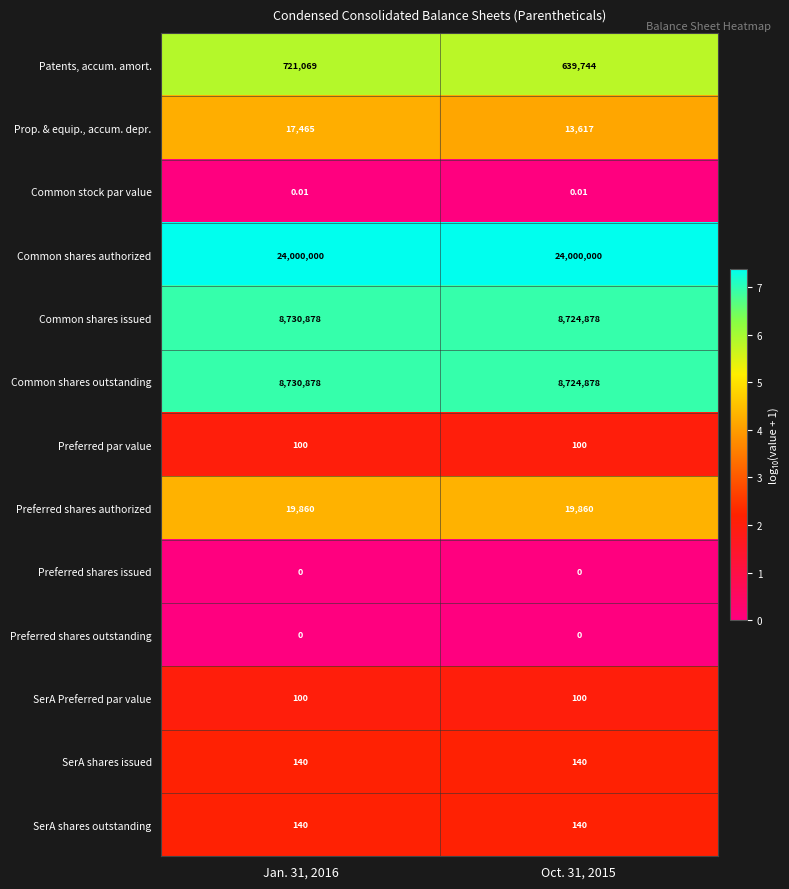

Between Jan. 31, 2016 and Oct. 31, 2015, which series saw the biggest shift?

Patents, accum. amort.